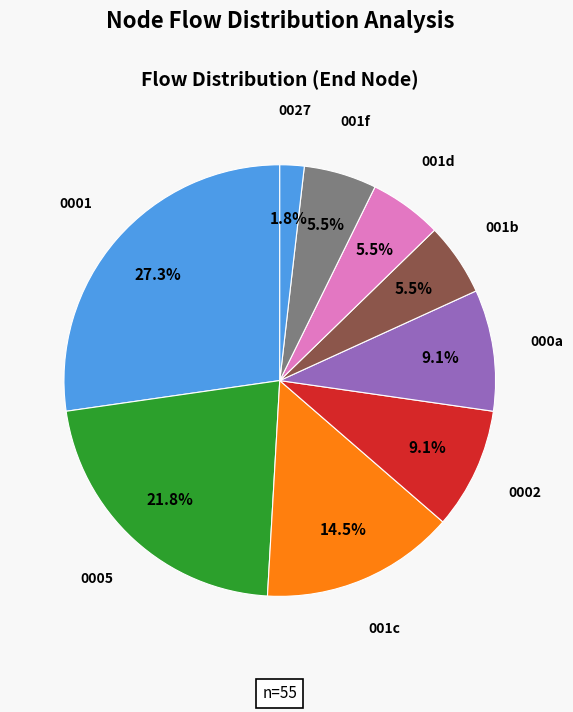

What is the ratio of the value at 001b to the value at 0002?

0.6